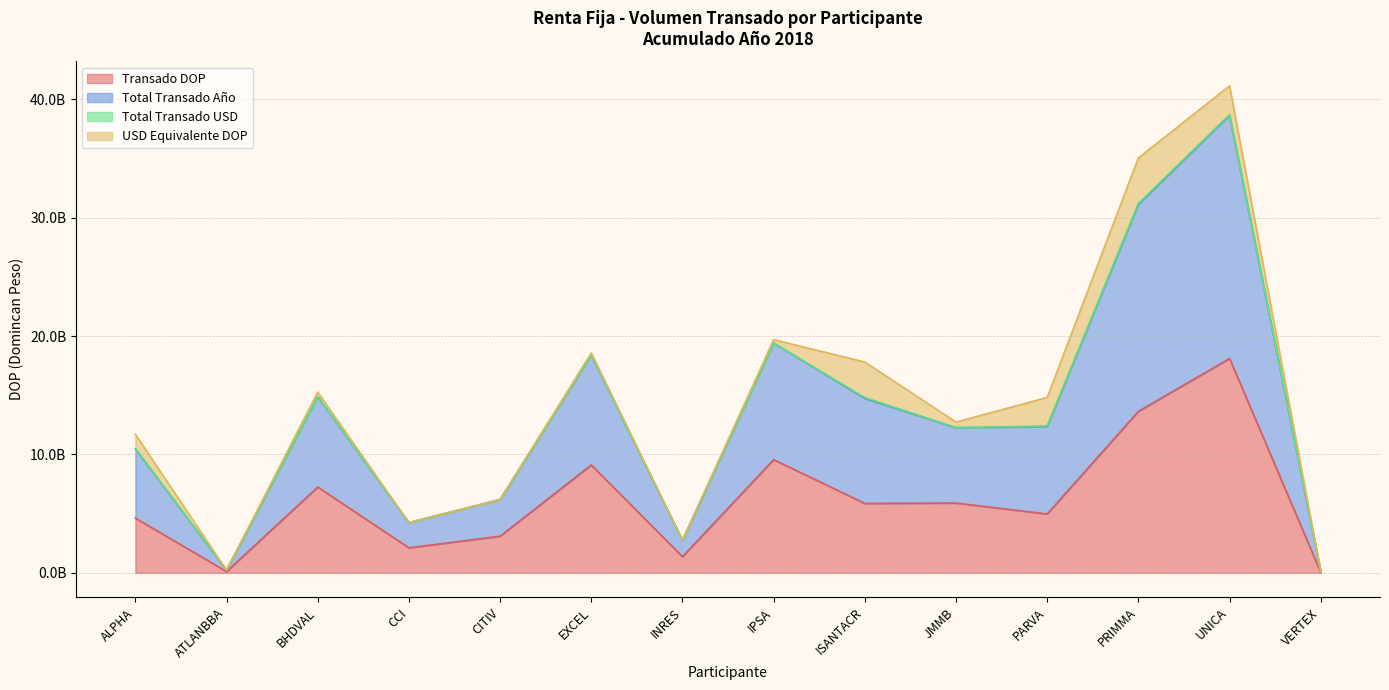

Does the chart display data point markers on the line(s)?

No